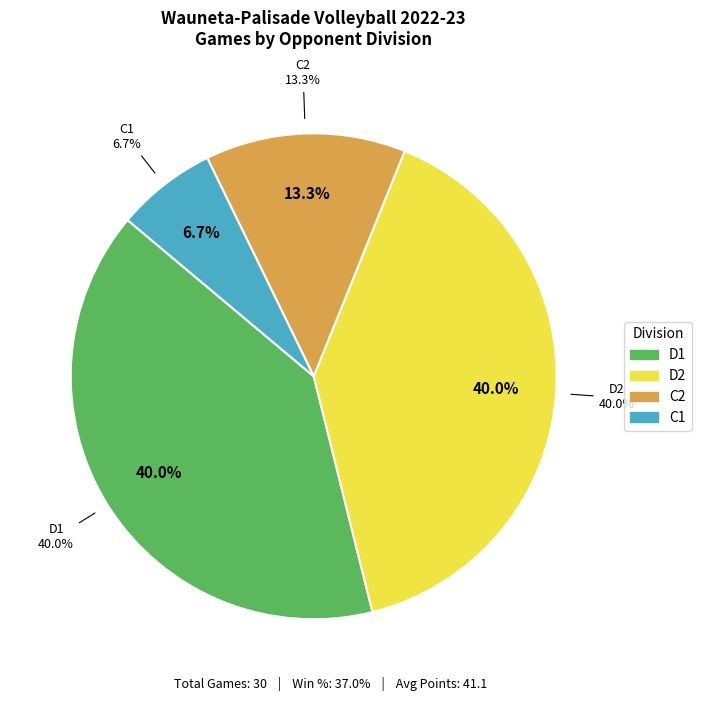

How many segments does this pie chart have?

4